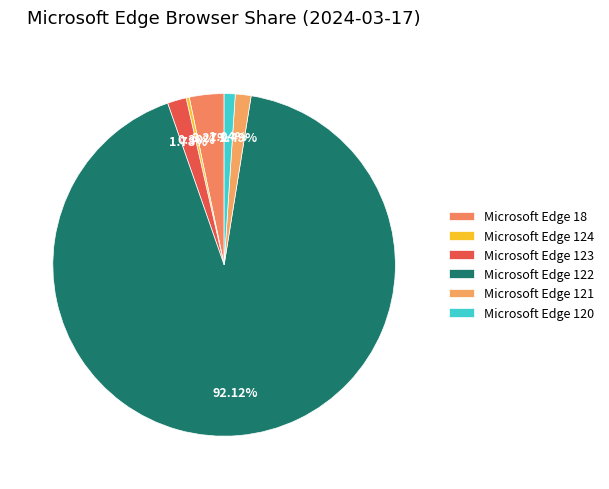

What percentage is the Microsoft Edge 120 slice, to the nearest percent?

1%